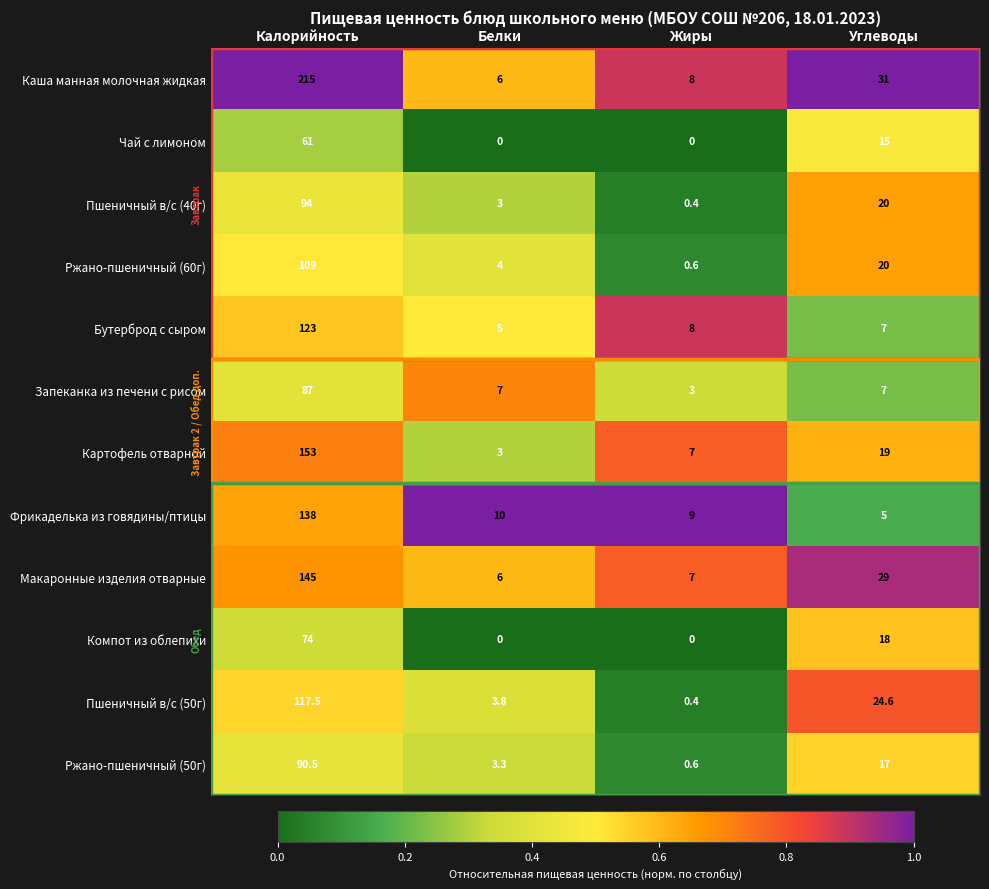

The Пшеничный в/с (50г) series shows 0.4 at Жиры. True or false?

True